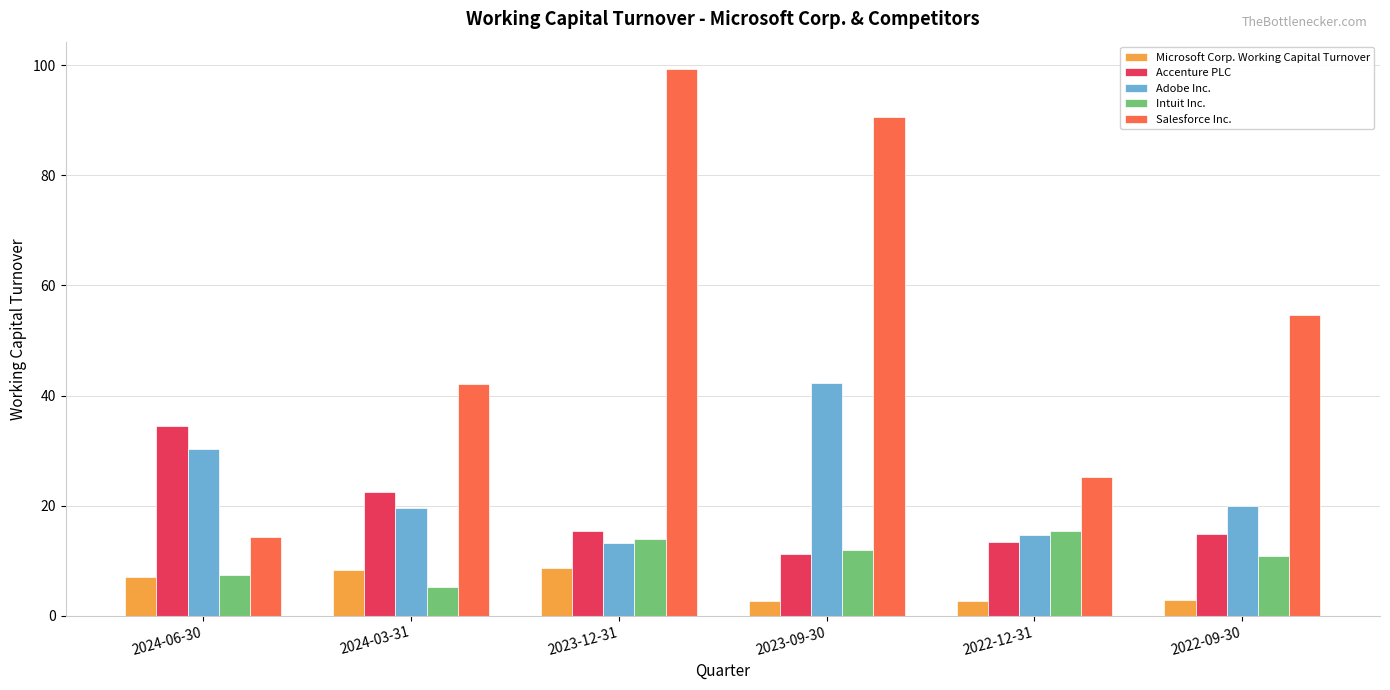

What is the value of the Accenture PLC bar at the 3rd from the left?

15.4